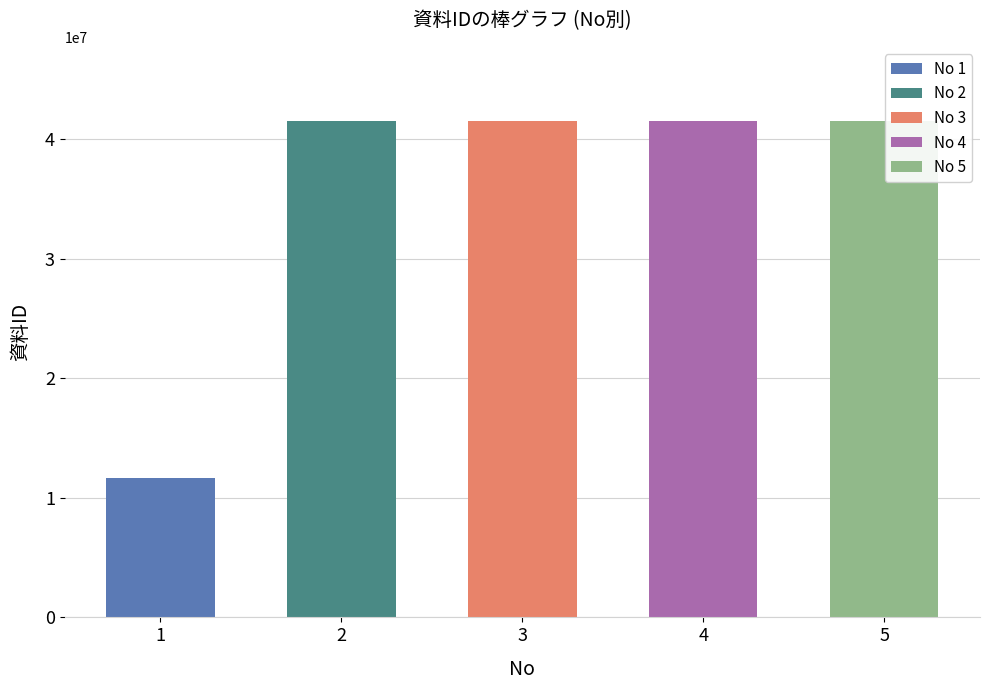

Does the chart contain stacked bars?

No